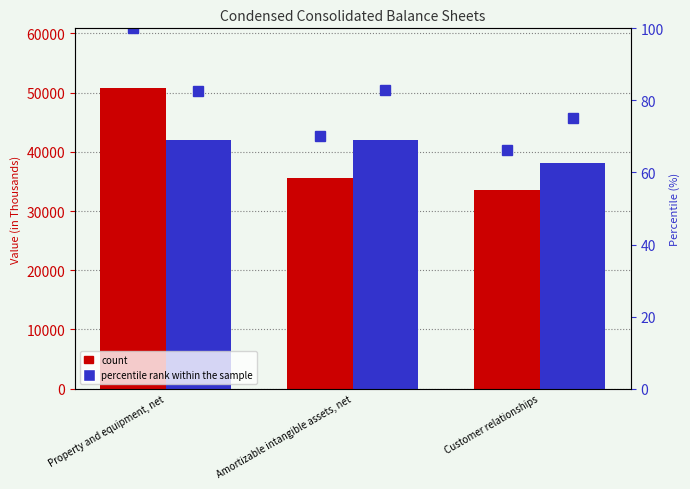

What position from the right is Property and equipment, net?

3